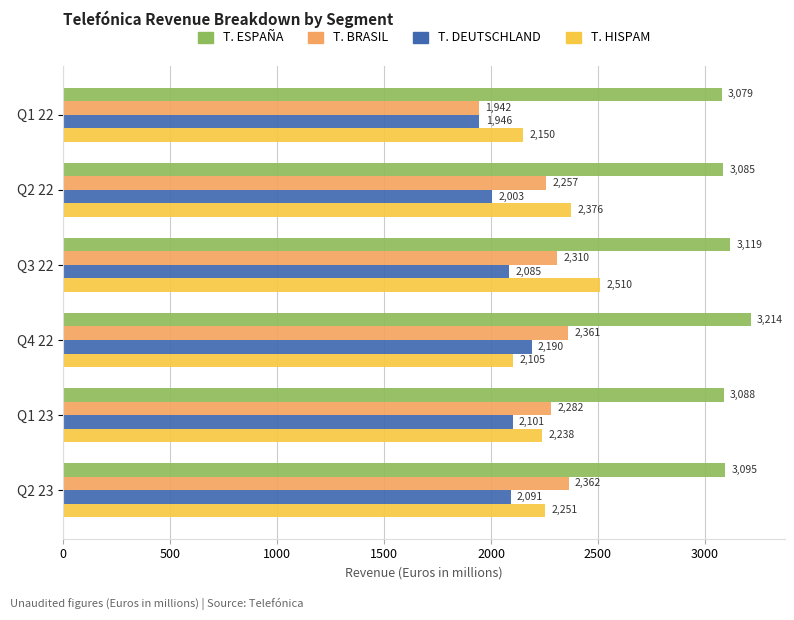

The value of T. HISPAM at Q1 22 is 502.5. True or false?

False